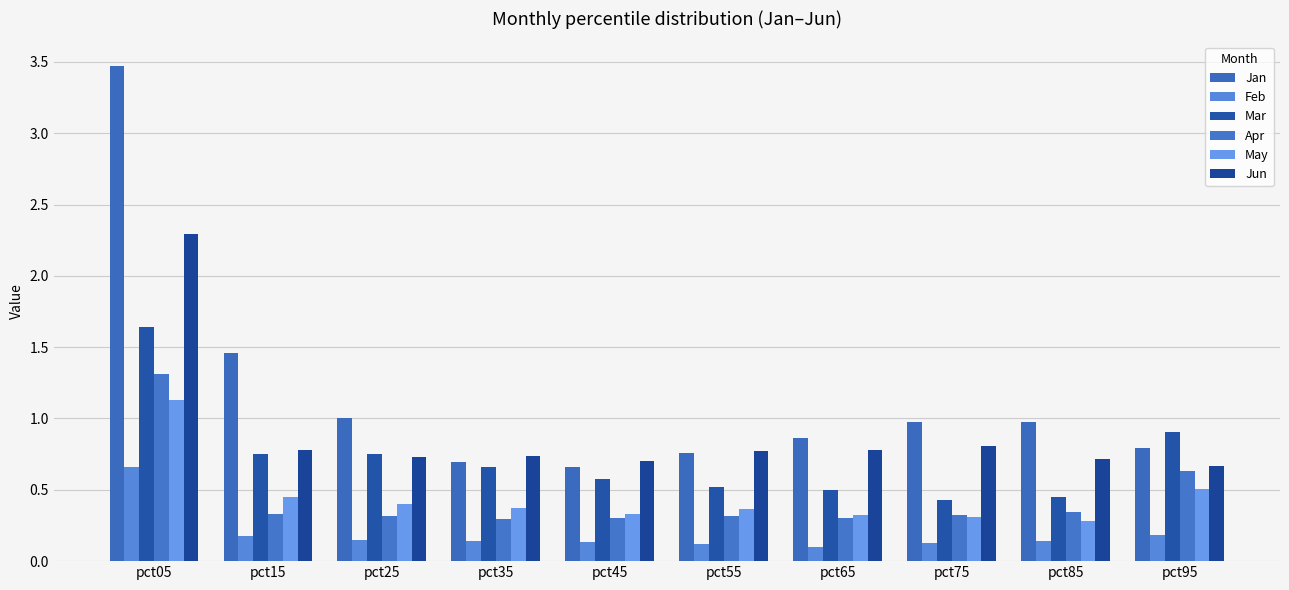

Which series changed the most between pct05 and pct75?

Jan